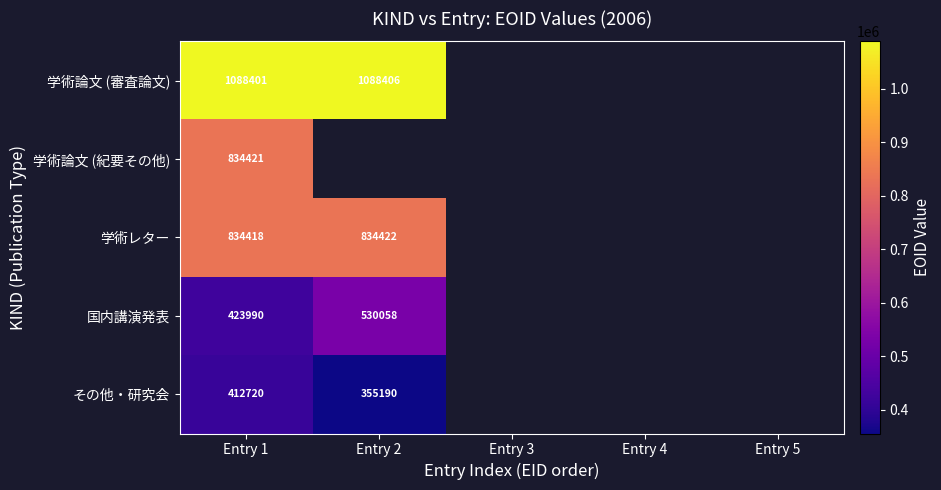

Is it true that その他・研究会 equals 215479 at Entry 2?

False